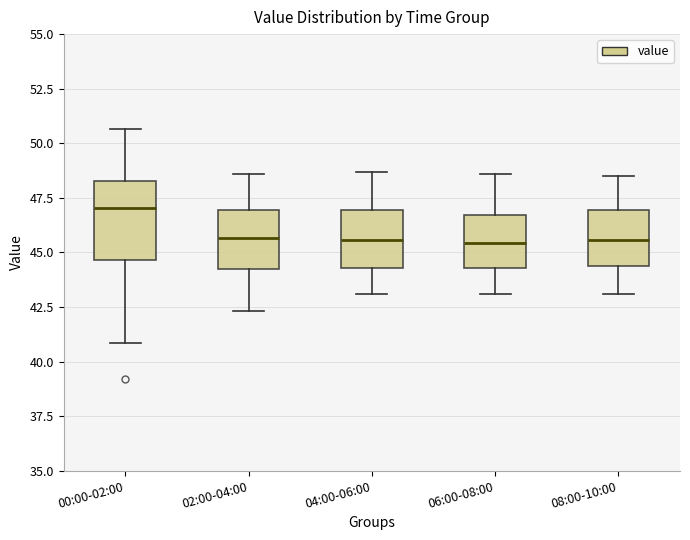

Reading left to right, read every box against the y-axis: the position of its median line, the range the box covers, and the ends of its whiskers. The values are not printed on the chart, so give them approximately, as read against the axis.

00:00-02:00: median 47.0, box 44.5 to 48.5, whiskers 41.0 to 50.5
02:00-04:00: median 45.5, box 44.5 to 47.0, whiskers 42.5 to 48.5
04:00-06:00: median 45.5, box 44.5 to 47.0, whiskers 43.0 to 48.5
06:00-08:00: median 45.5, box 44.5 to 46.5, whiskers 43.0 to 48.5
08:00-10:00: median 45.5, box 44.5 to 47.0, whiskers 43.0 to 48.5